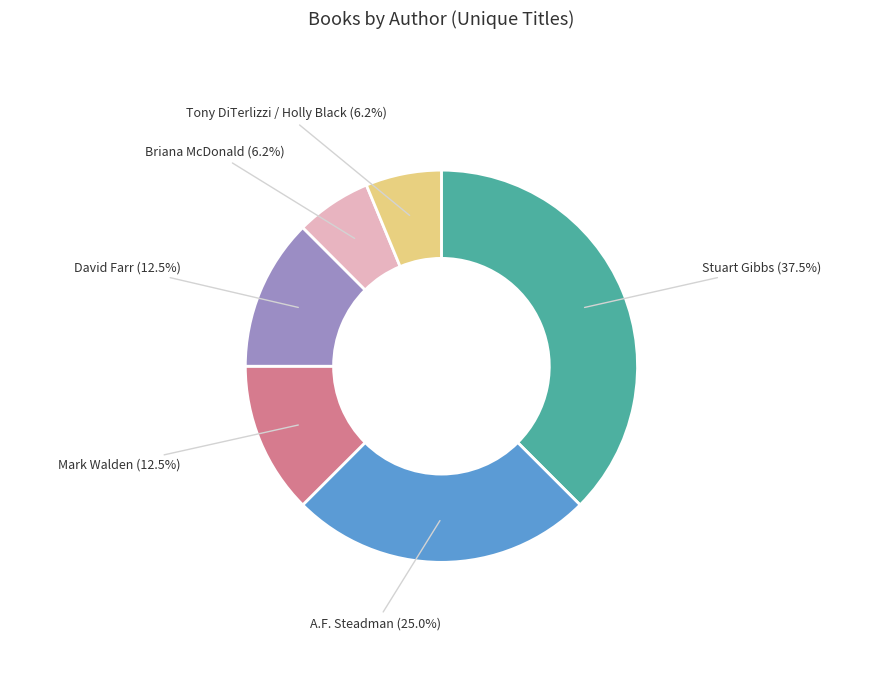

How much of the chart is everything except A.F. Steadman?

75.0%